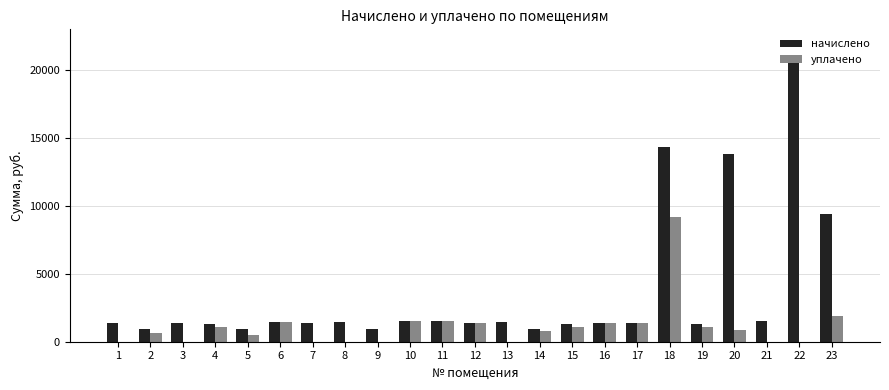

The value of уплачено at 12 is 1408.8. True or false?

True